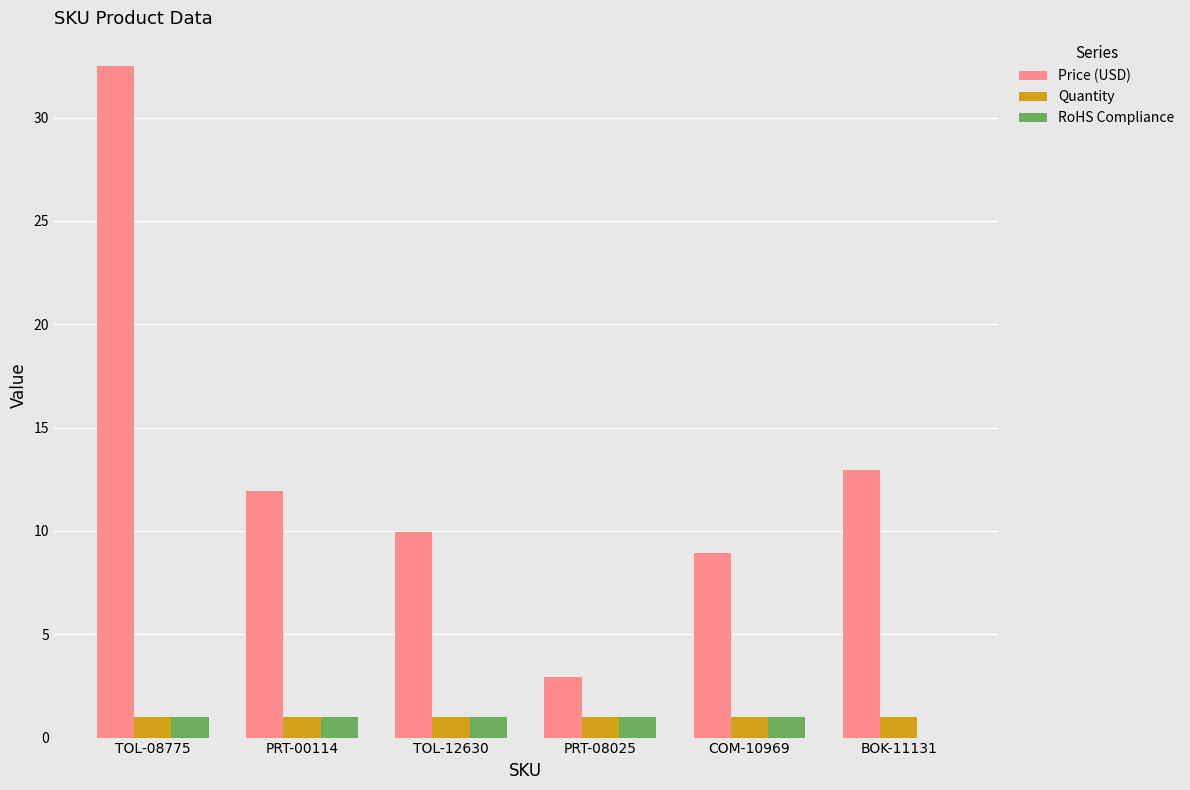

What are all the series names shown in the legend?

Price (USD), Quantity, RoHS Compliance